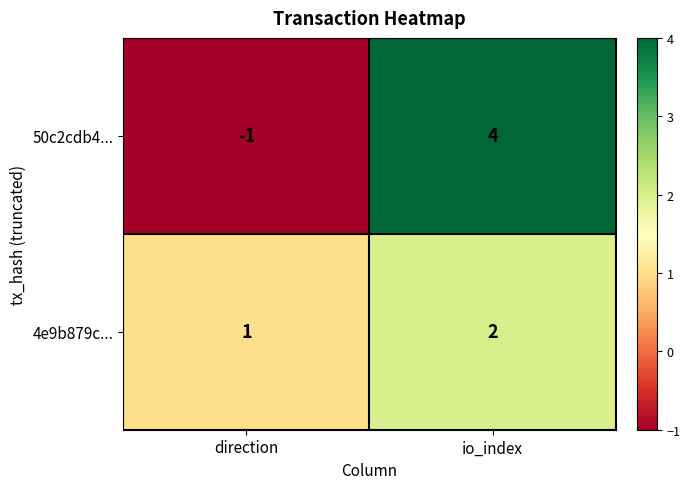

Where is 4e9b879c... nearest to the value 1?

direction